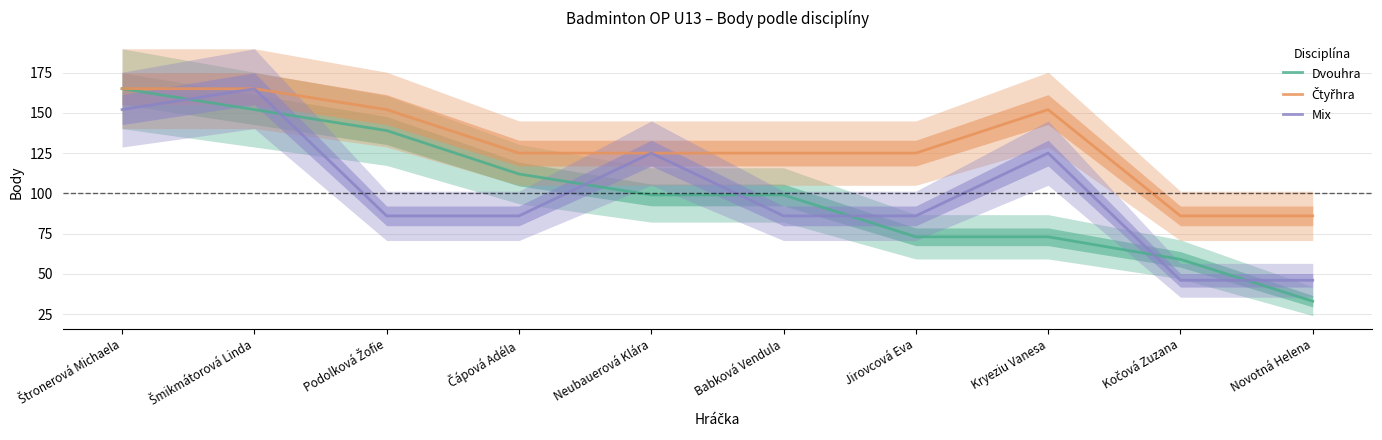

Which series has the largest total across all categories?

Čtyřhra